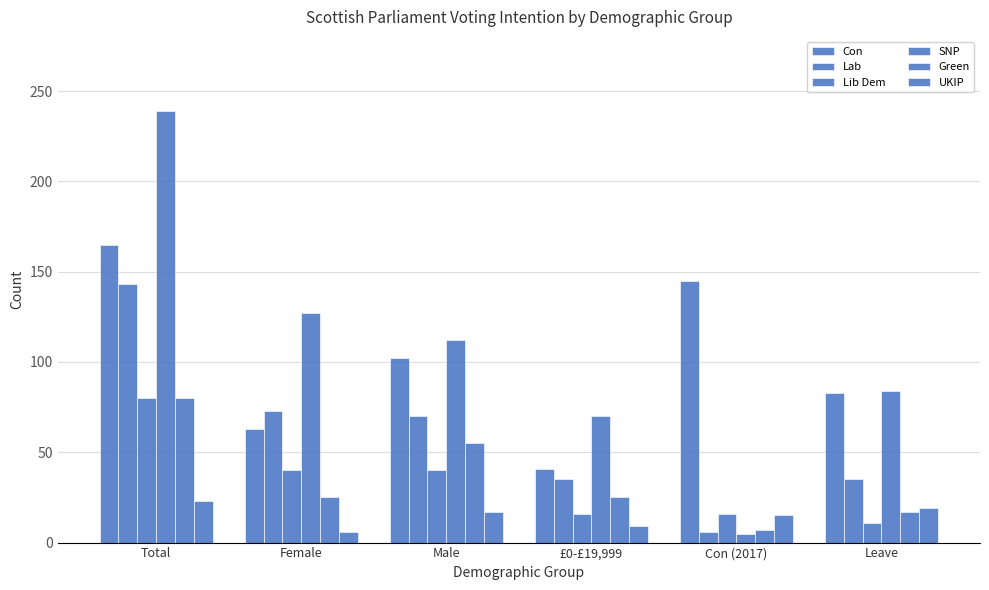

Between Male and £0-£19,999, which series saw the biggest shift?

Con